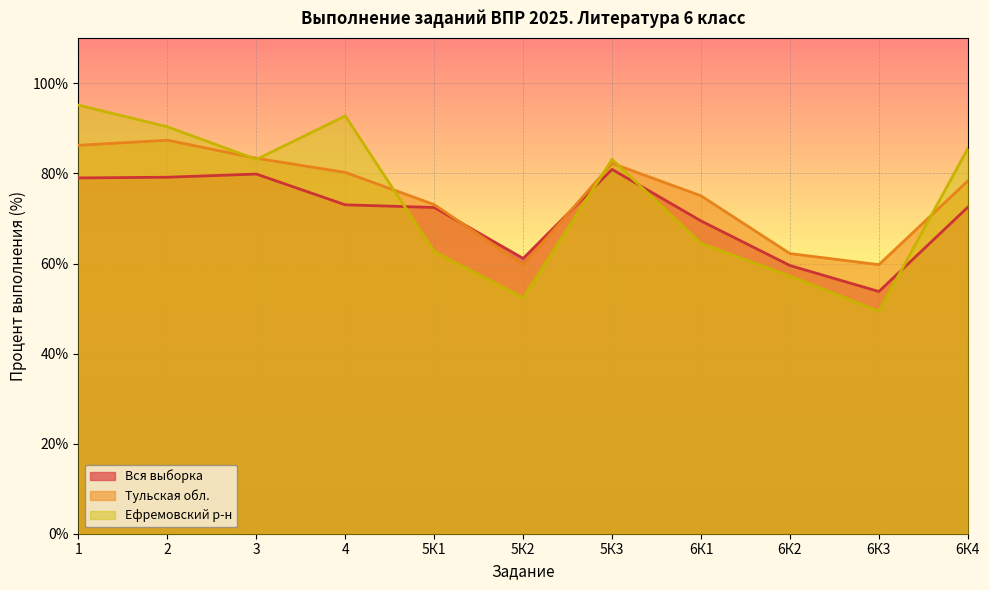

What is the label of the 8th point from the right?

4